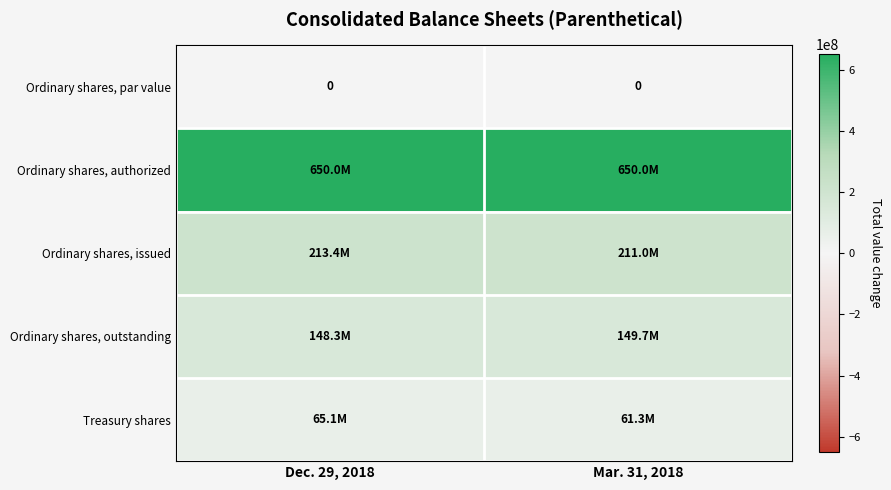

At which label is Treasury shares closest to 63205658?

Mar. 31, 2018